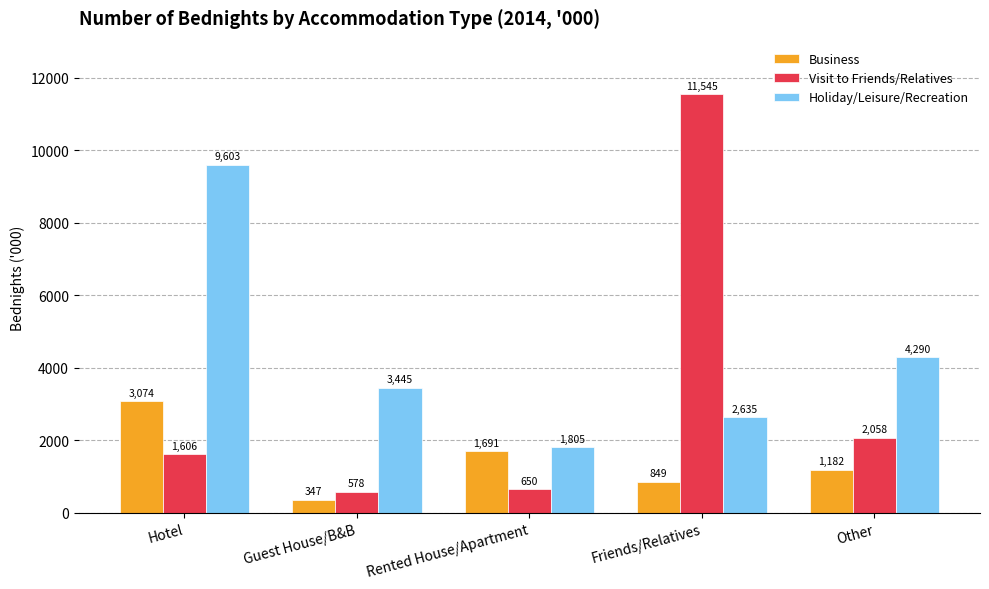

Which series has the largest range (max minus min)?

Visit to Friends/Relatives